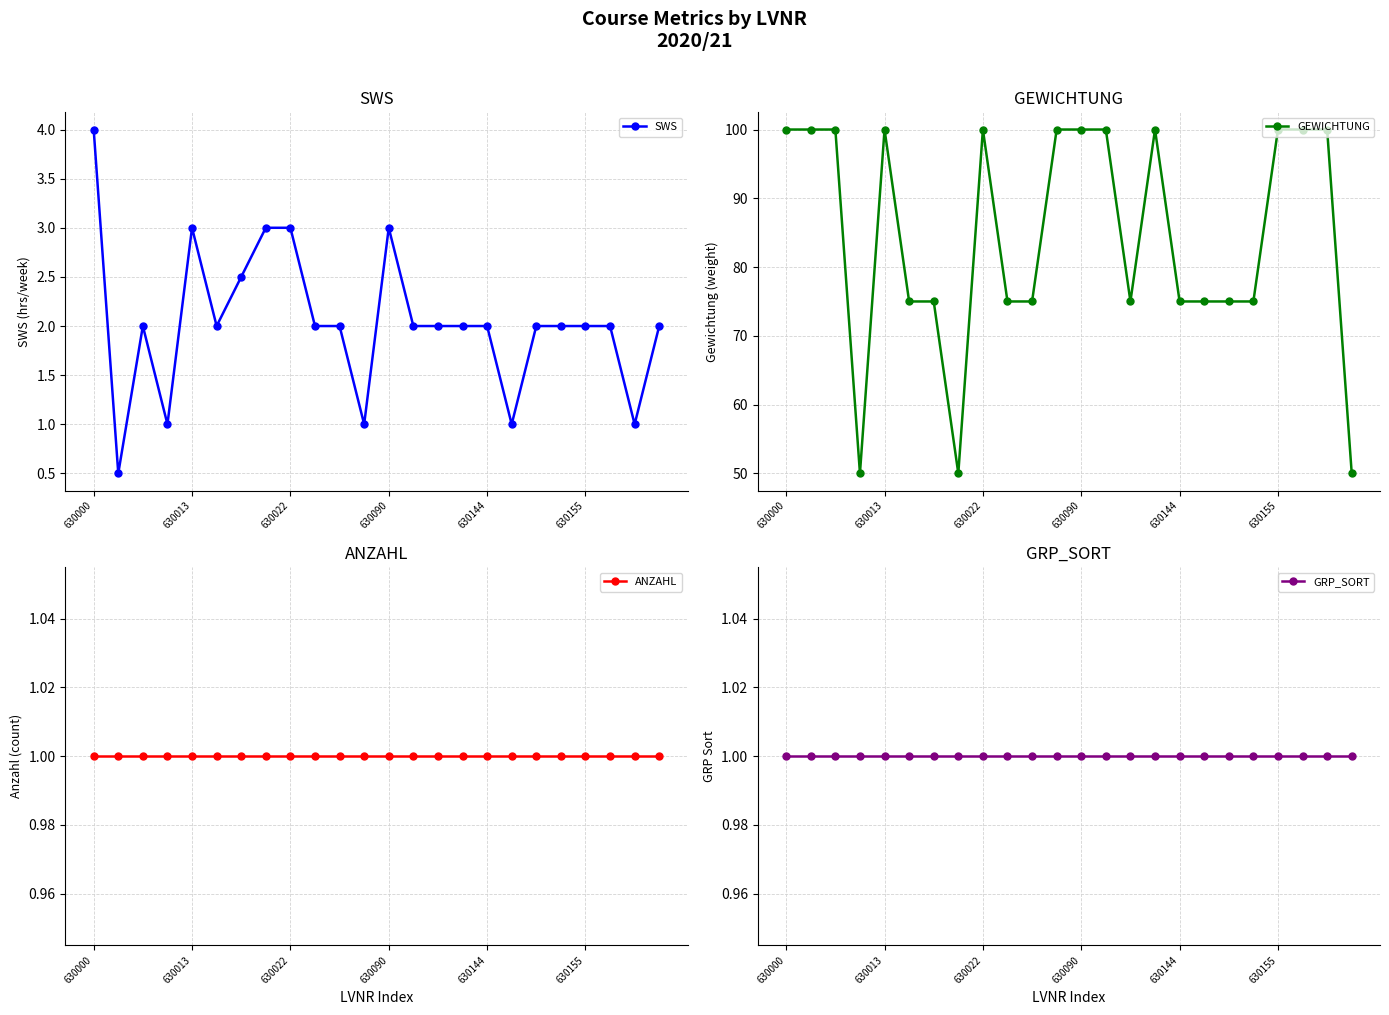

What is the total value across all series at 17?

78.0